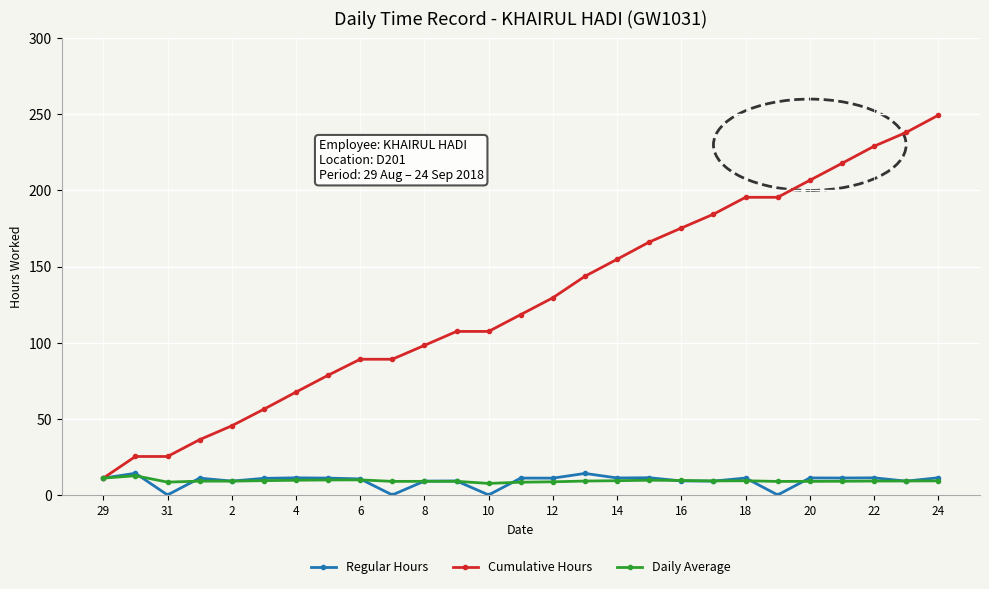

What is the value of the Daily Average point at the 15th from the left?

8.6